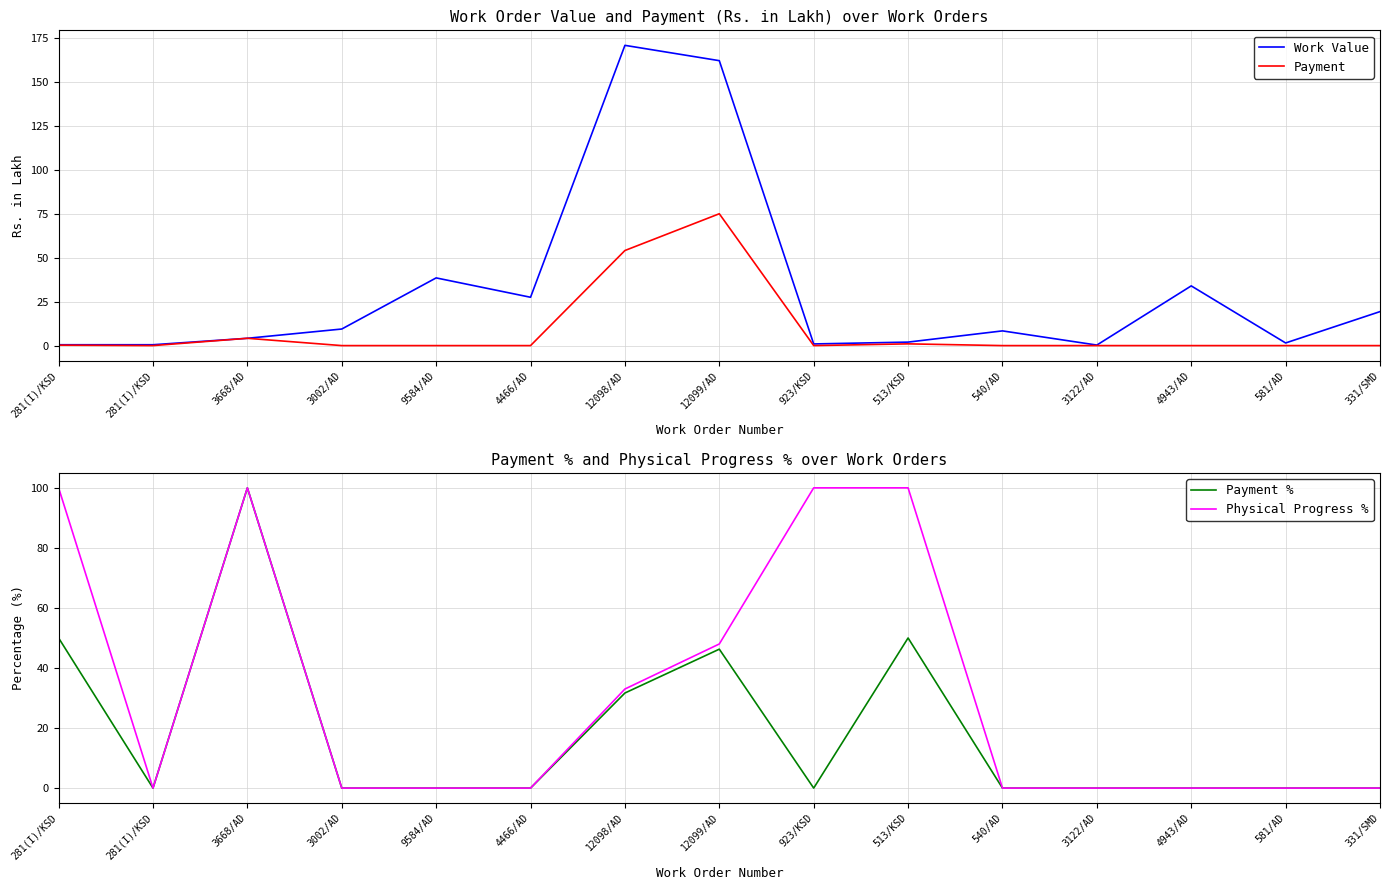

What is the difference between the maximum and second lowest values in the Physical Progress % series?

100.0